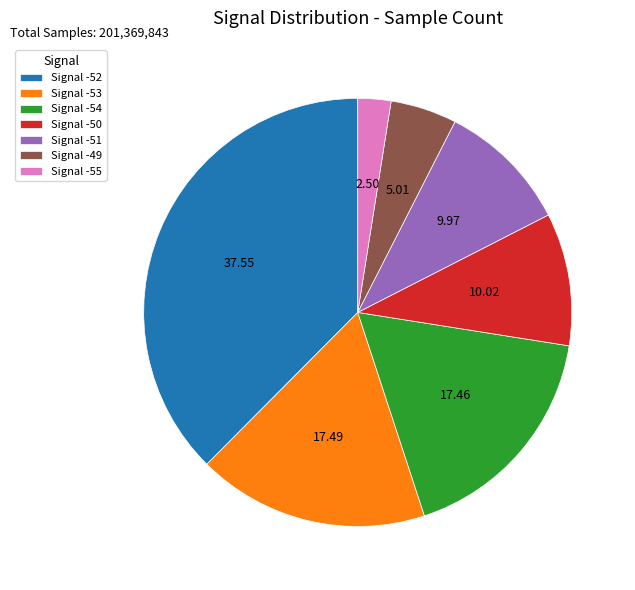

Approximately how many times larger is the value at Signal -53 compared to Signal -52?

0.5